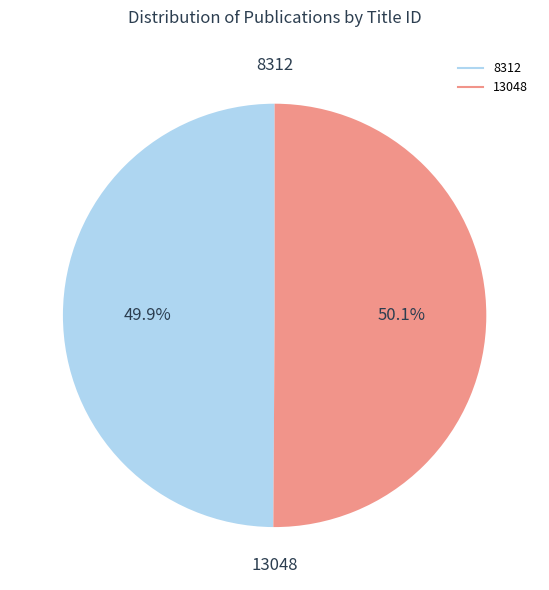

Do 13048 and 8312 together represent more than half of the pie?

Yes